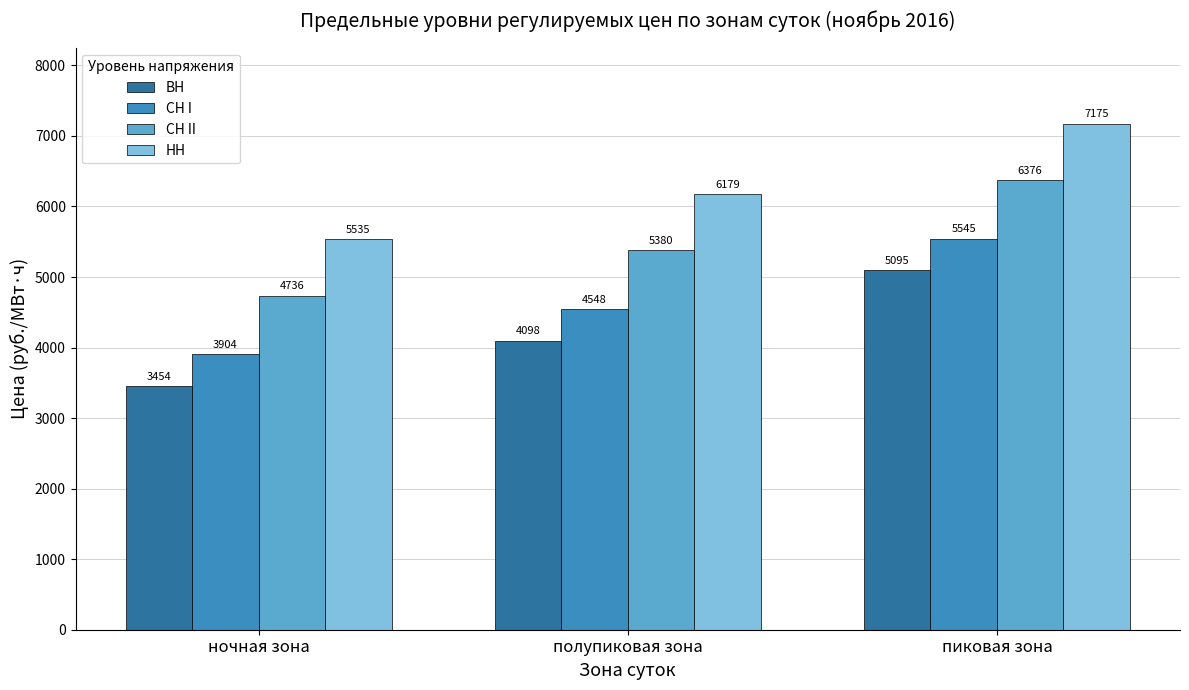

What is the lowest value of the ВН series?

3454.4